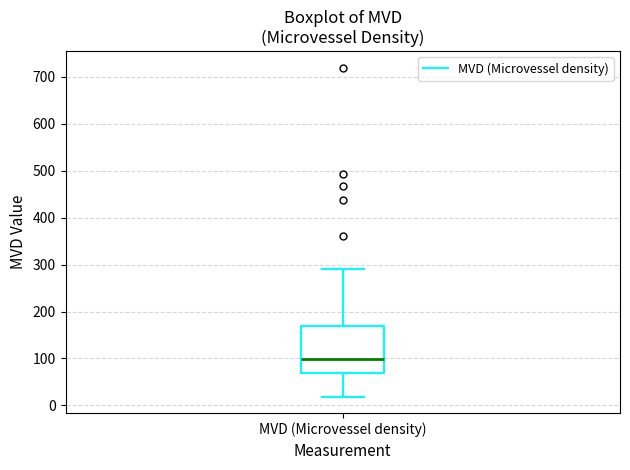

Transcribe this box plot: give where the median line is, the range the box spans, and where the two whiskers end, as read against the y-axis. The values are not printed on the chart, so give them approximately, as read against the axis.

median 100, box 70 to 170, whiskers 20 to 290